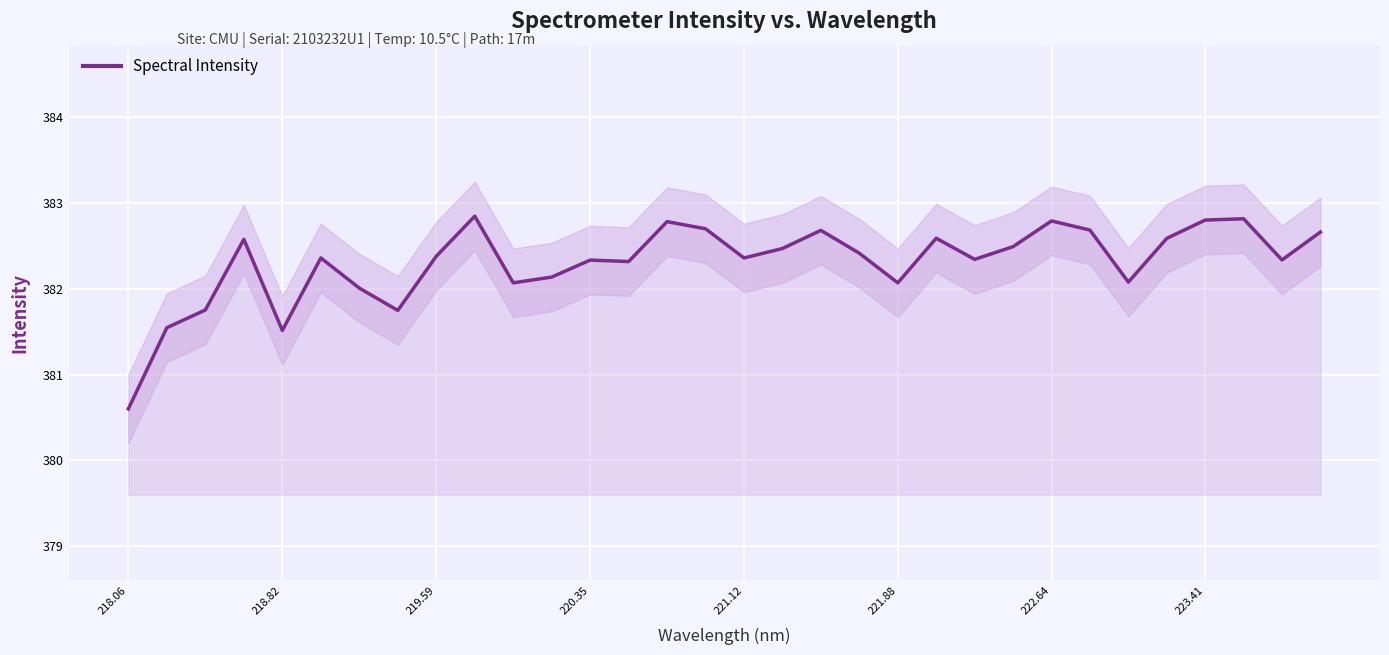

Is it true that Spectral Intensity equals 381.5 at 218.82?

True